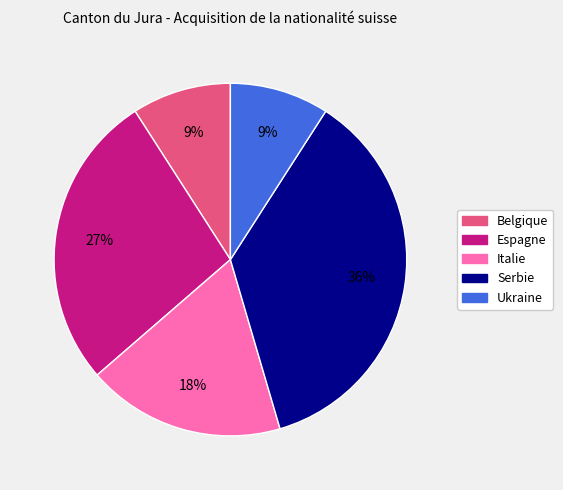

To the nearest percent, what percentage of the pie is Serbie?

36%